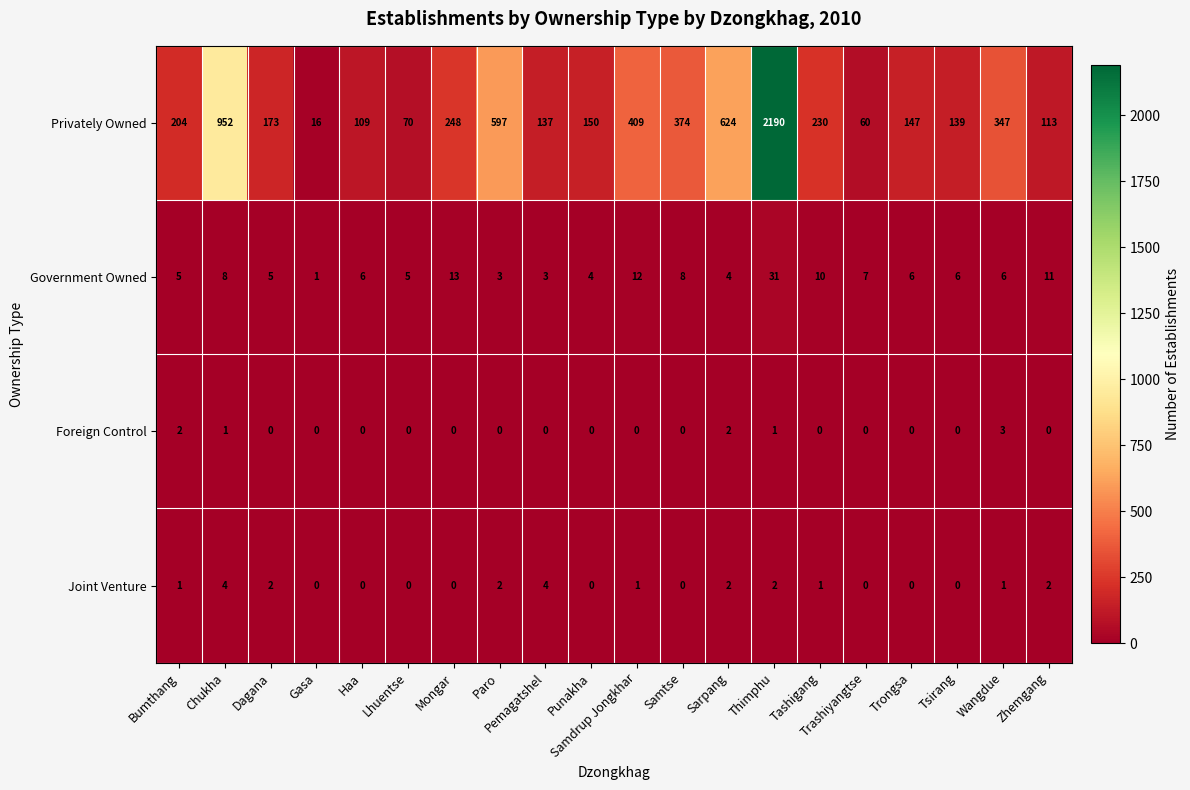

List the series in order of their peak value, highest first.

Privately Owned, Government Owned, Joint Venture, Foreign Control